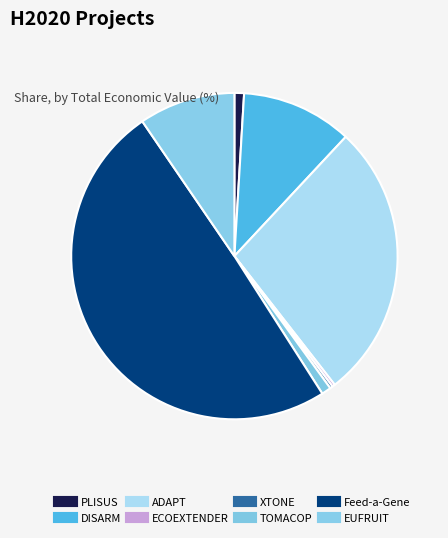

What is the change in value from ECOEXTENDER to EUFRUIT?

+1684237